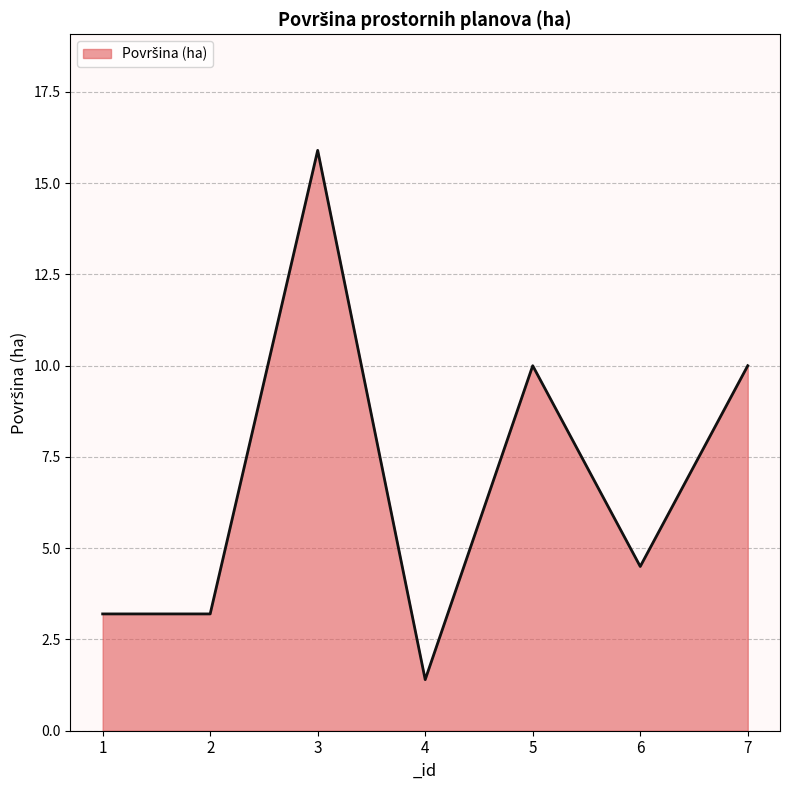

Count the number of values greater than 4.

4